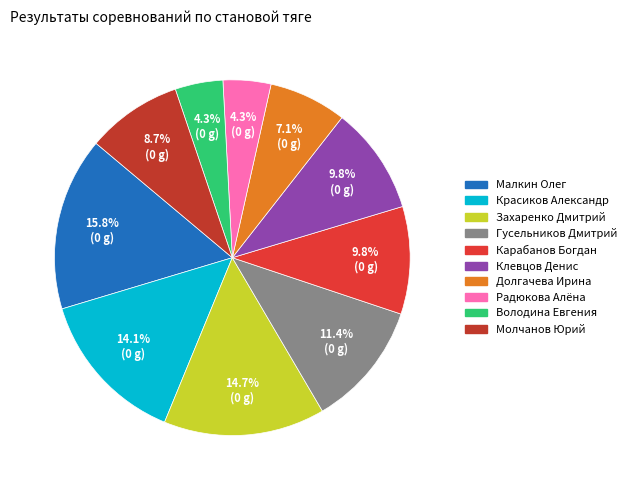

The Володина Евгения slice represents 13% of the pie. True or false?

False